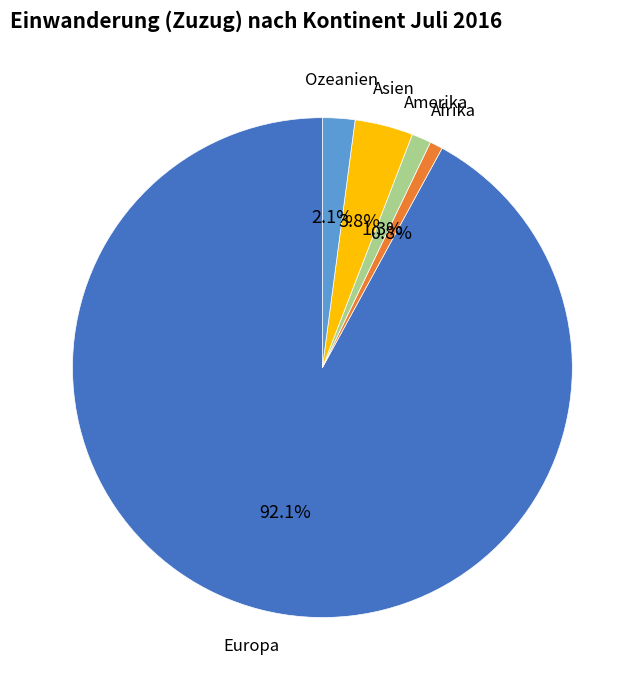

Does any single category account for the majority?

Yes